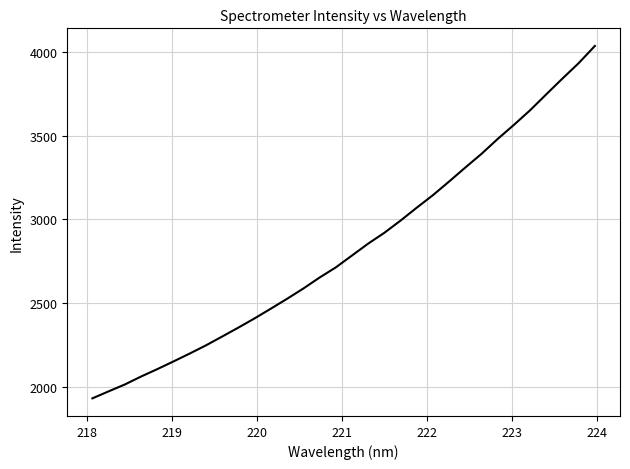

How many distinct data groups are displayed?

1